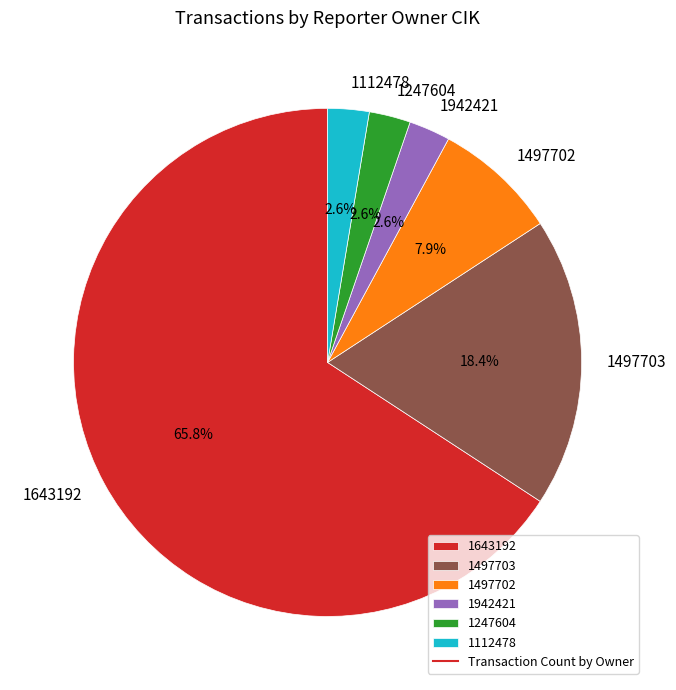

To the nearest percent, what portion does 1112478 represent?

3%